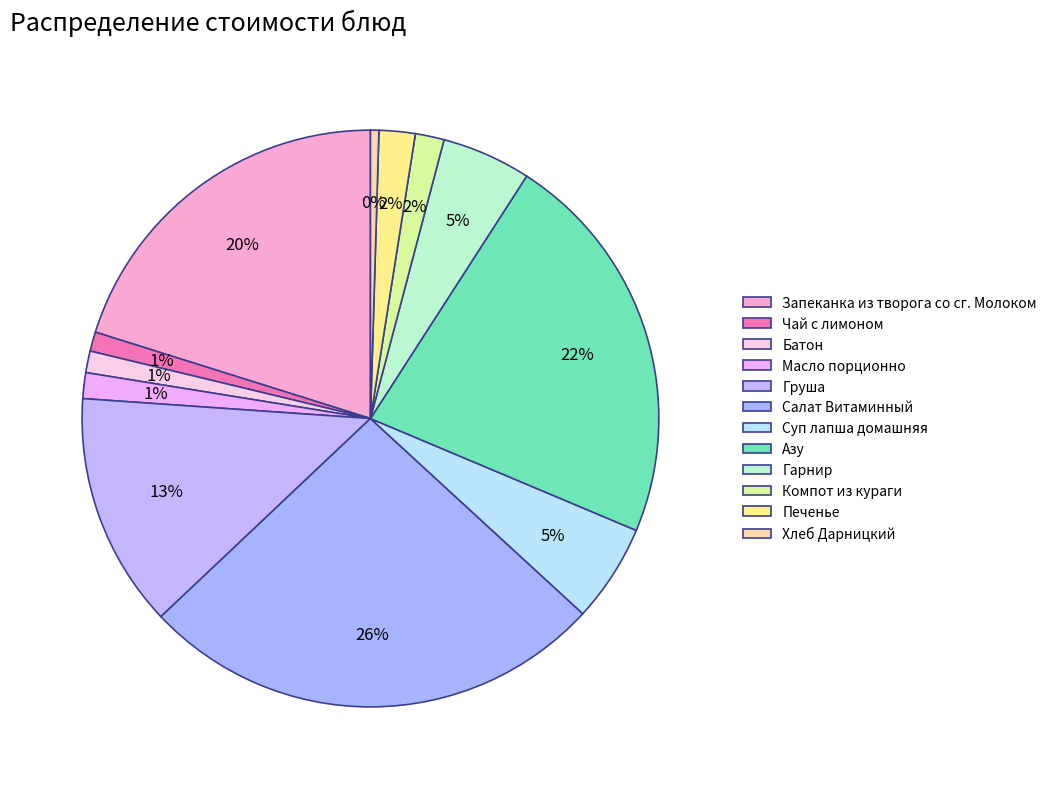

How many segments does this pie chart have?

12